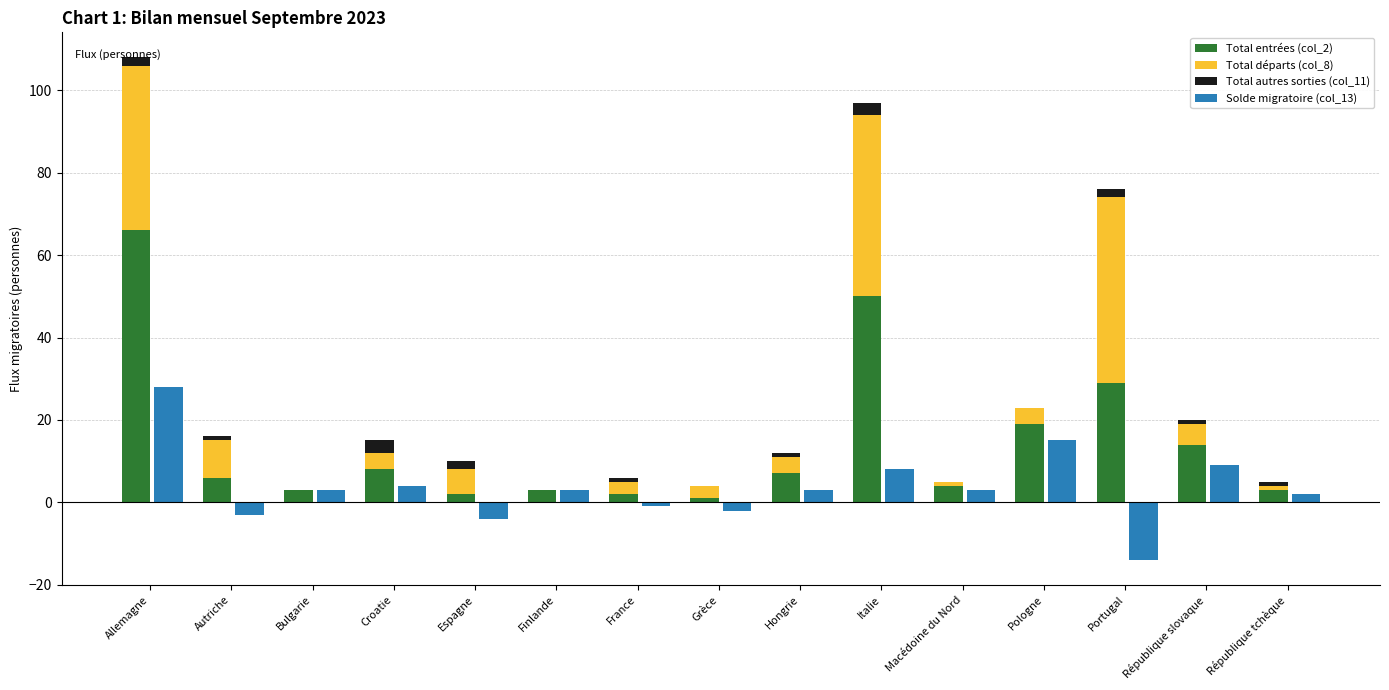

Is the value of Total entrées (col_2) at Portugal greater than the value of Total autres sorties (col_11) at Italie?

Yes